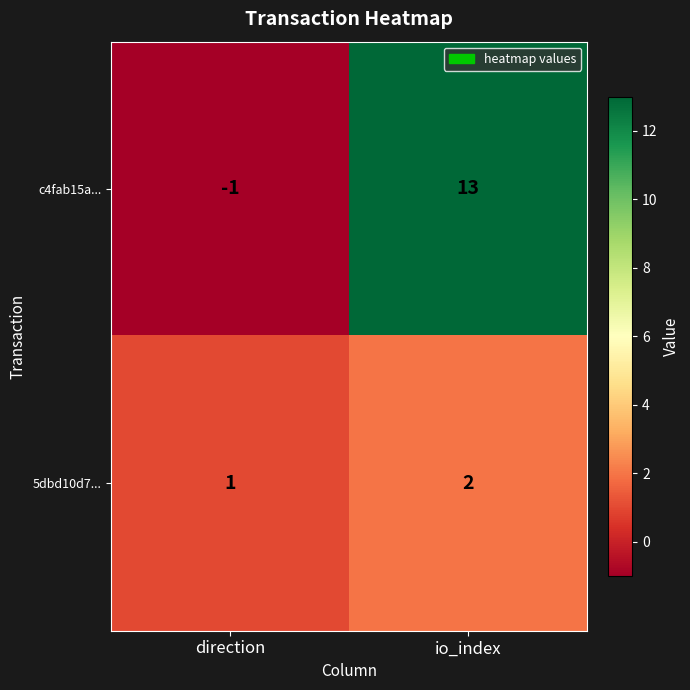

At which label does c4fab15a... reach its minimum?

direction